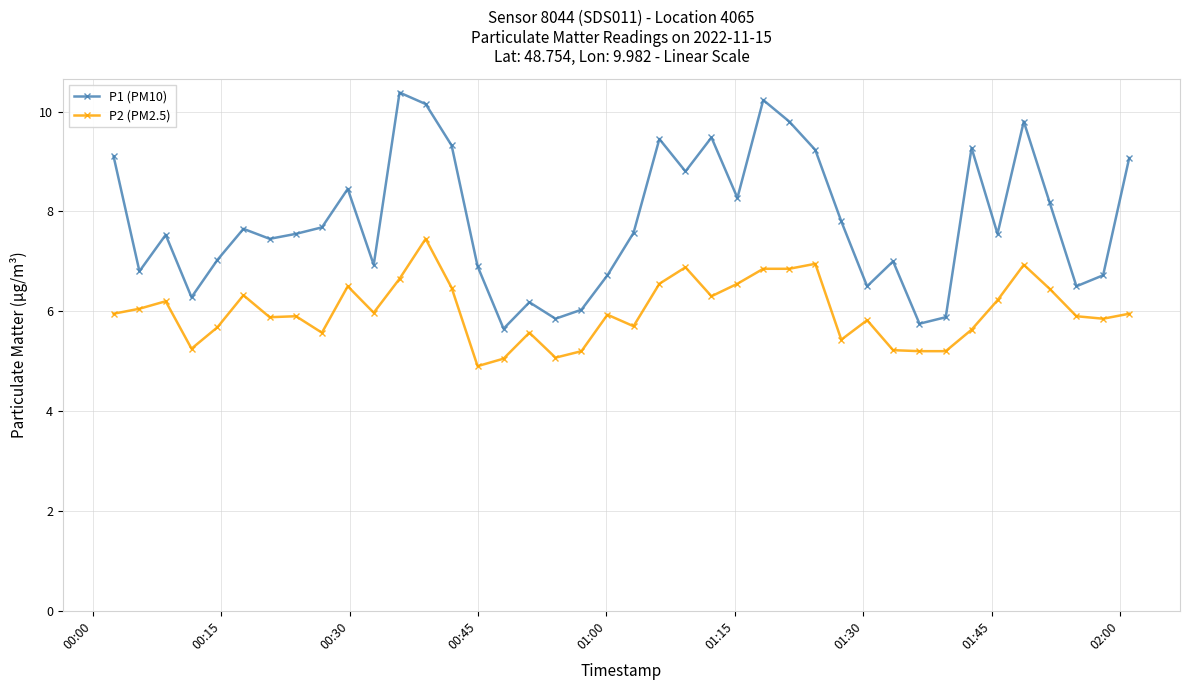

What is the average value of the P1 (PM10) series?

7.8